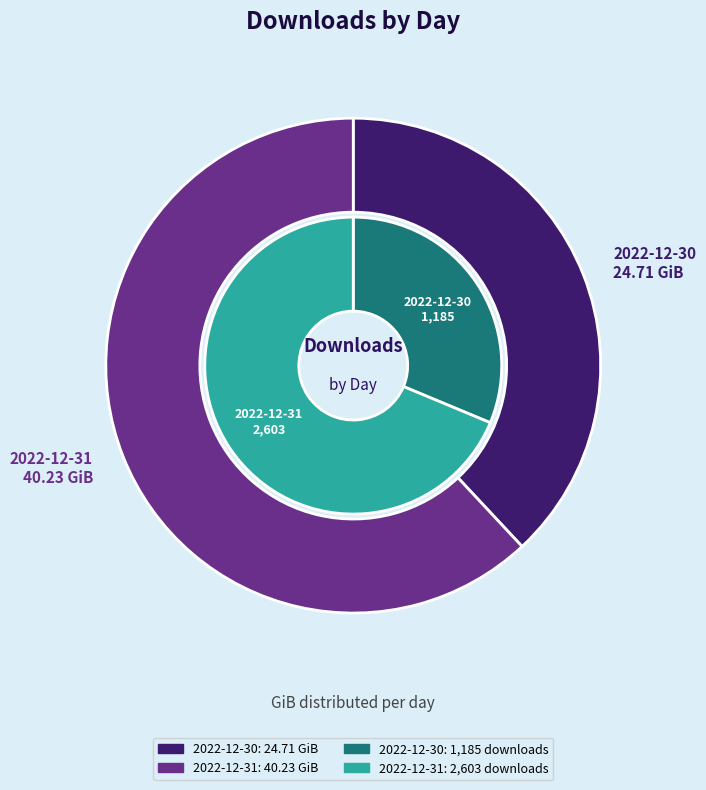

How many slices are in this pie chart?

2